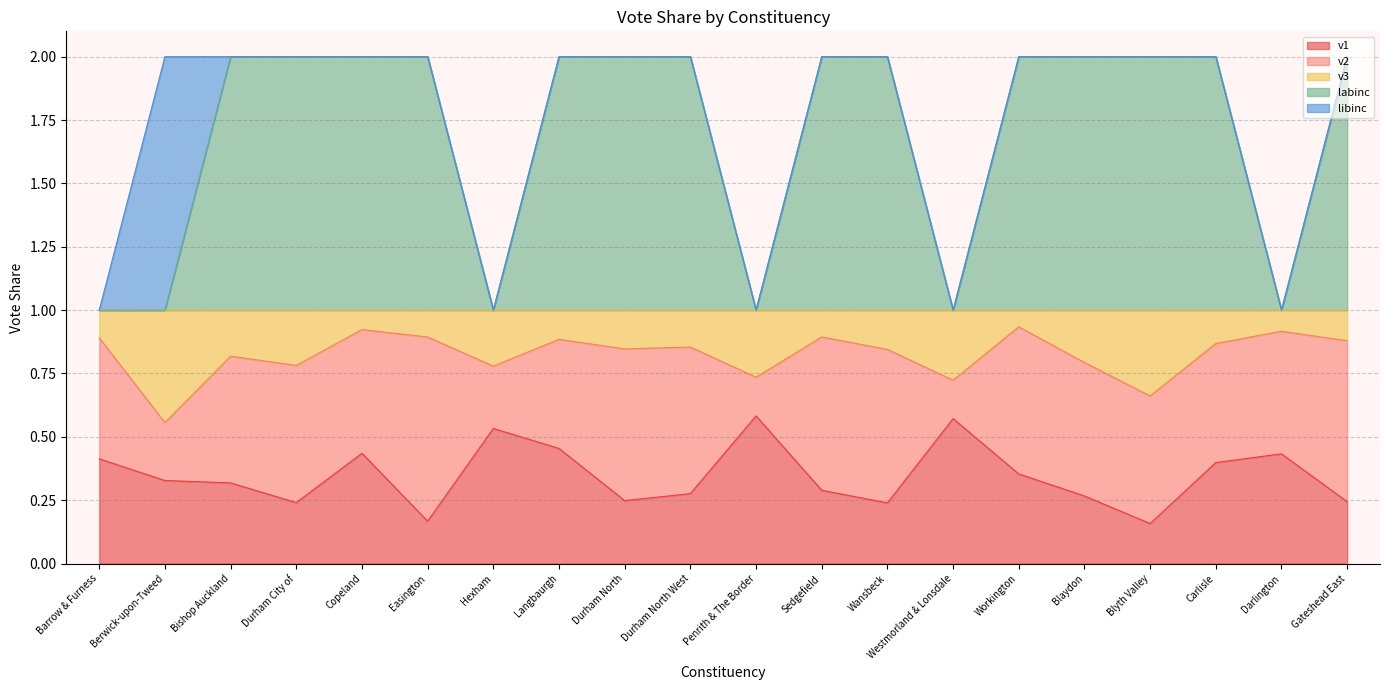

What is the total value across all series at Penrith & The Border?

1.0